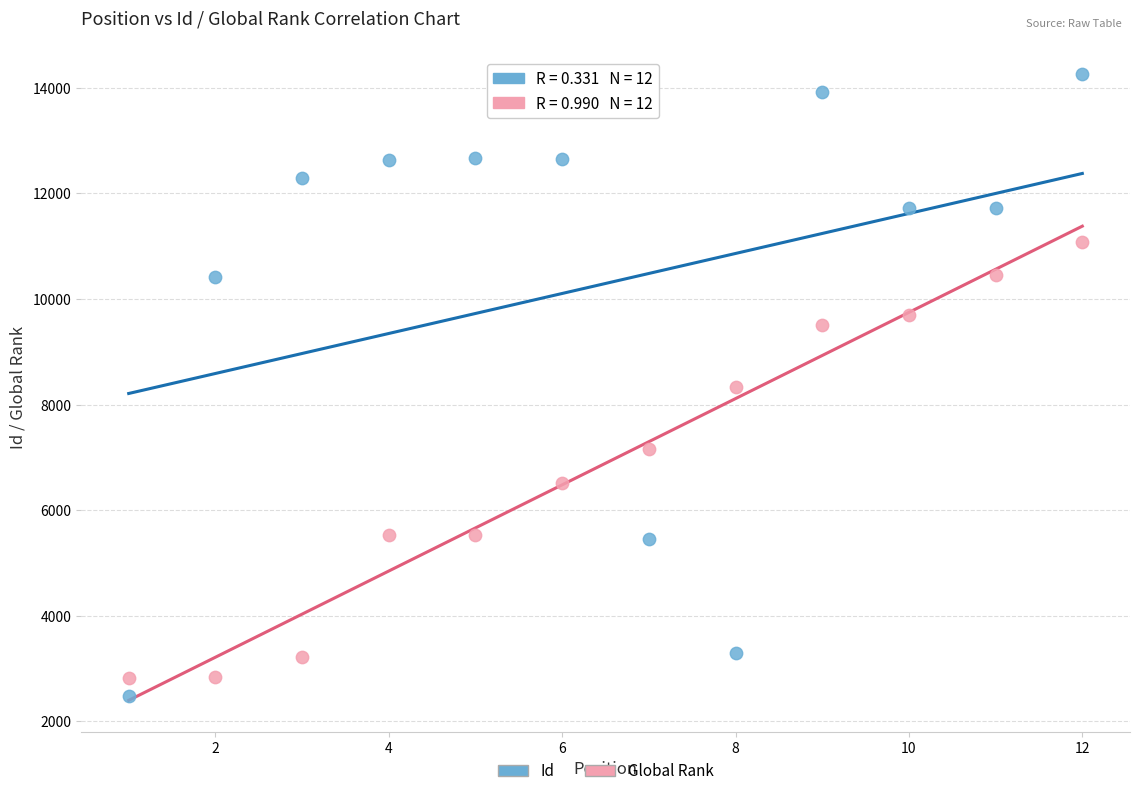

Which series reaches the maximum Y coordinate?

Id